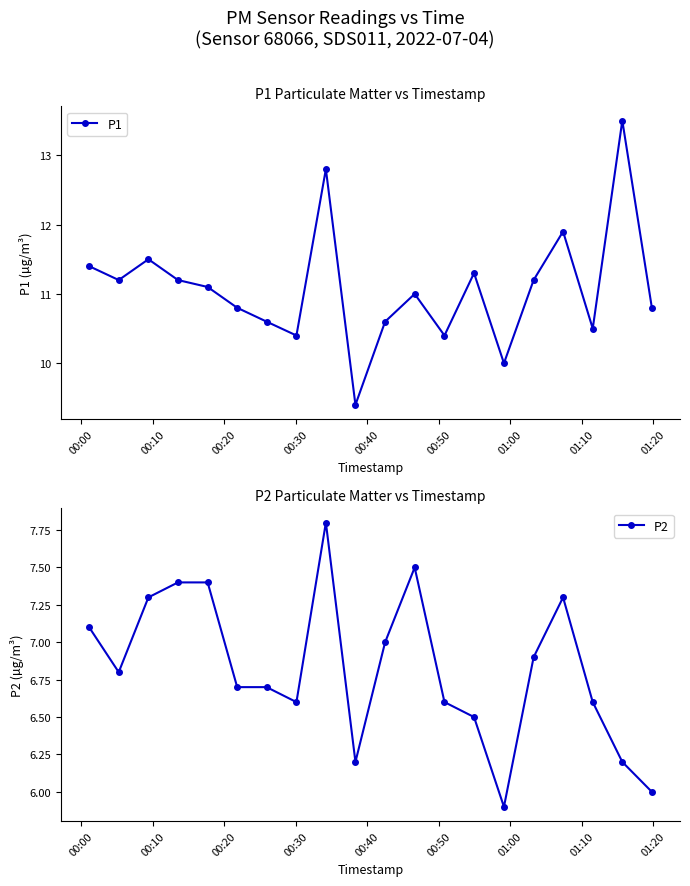

True or false: P1 has more than 0 points higher than both neighbors.

True